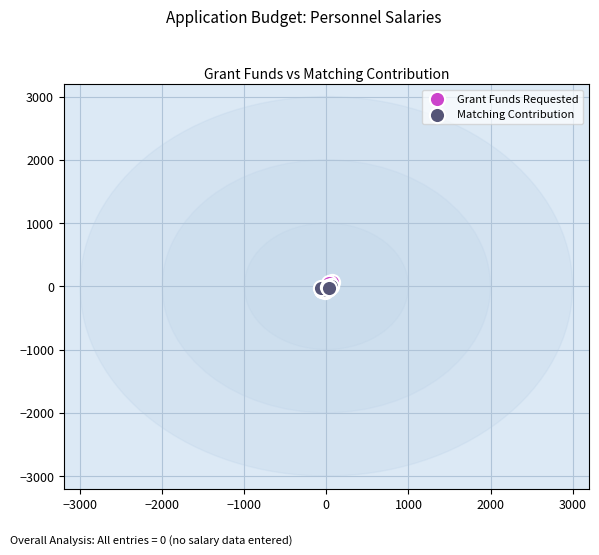

Which series has the largest Y range (max minus min)?

Grant Funds Requested